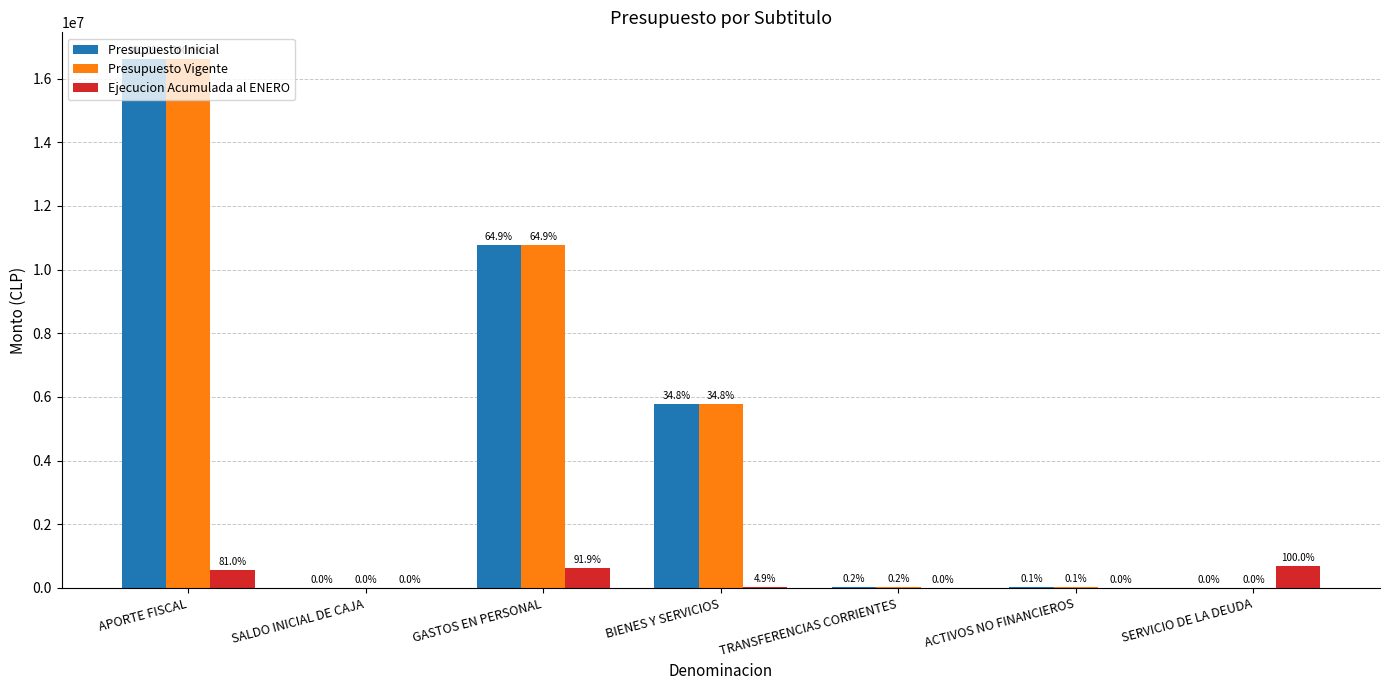

Rank the series at SALDO INICIAL DE CAJA from lowest to highest value.

Ejecucion Acumulada al ENERO, Presupuesto Inicial, Presupuesto Vigente